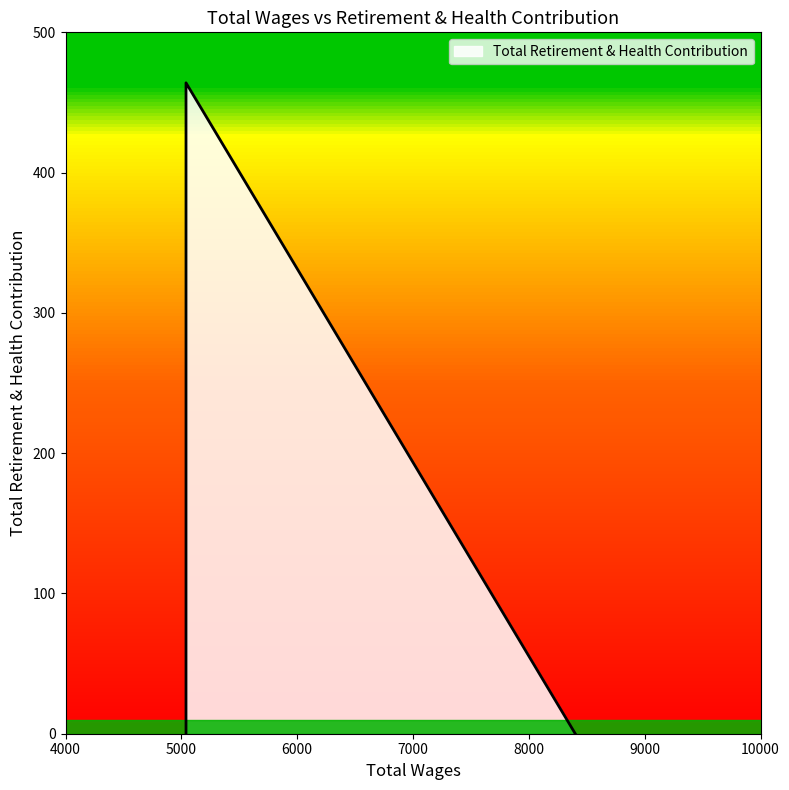

What is the difference between the maximum and minimum values?

464